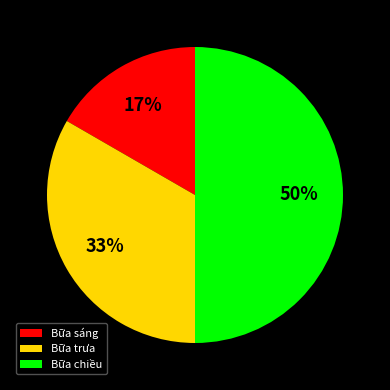

What is the ratio of the value at Bữa chiều to the value at Bữa trưa?

1.5